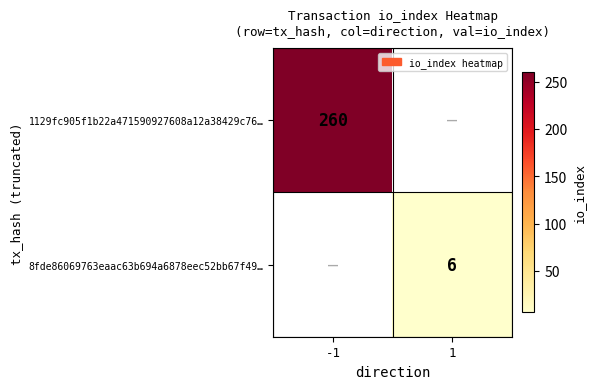

Is the value of 1129fc905f1b22a471590927608a12a38429c76… at -1 greater than the value of 8fde86069763eaac63b694a6878eec52bb67f49… at 1?

Yes